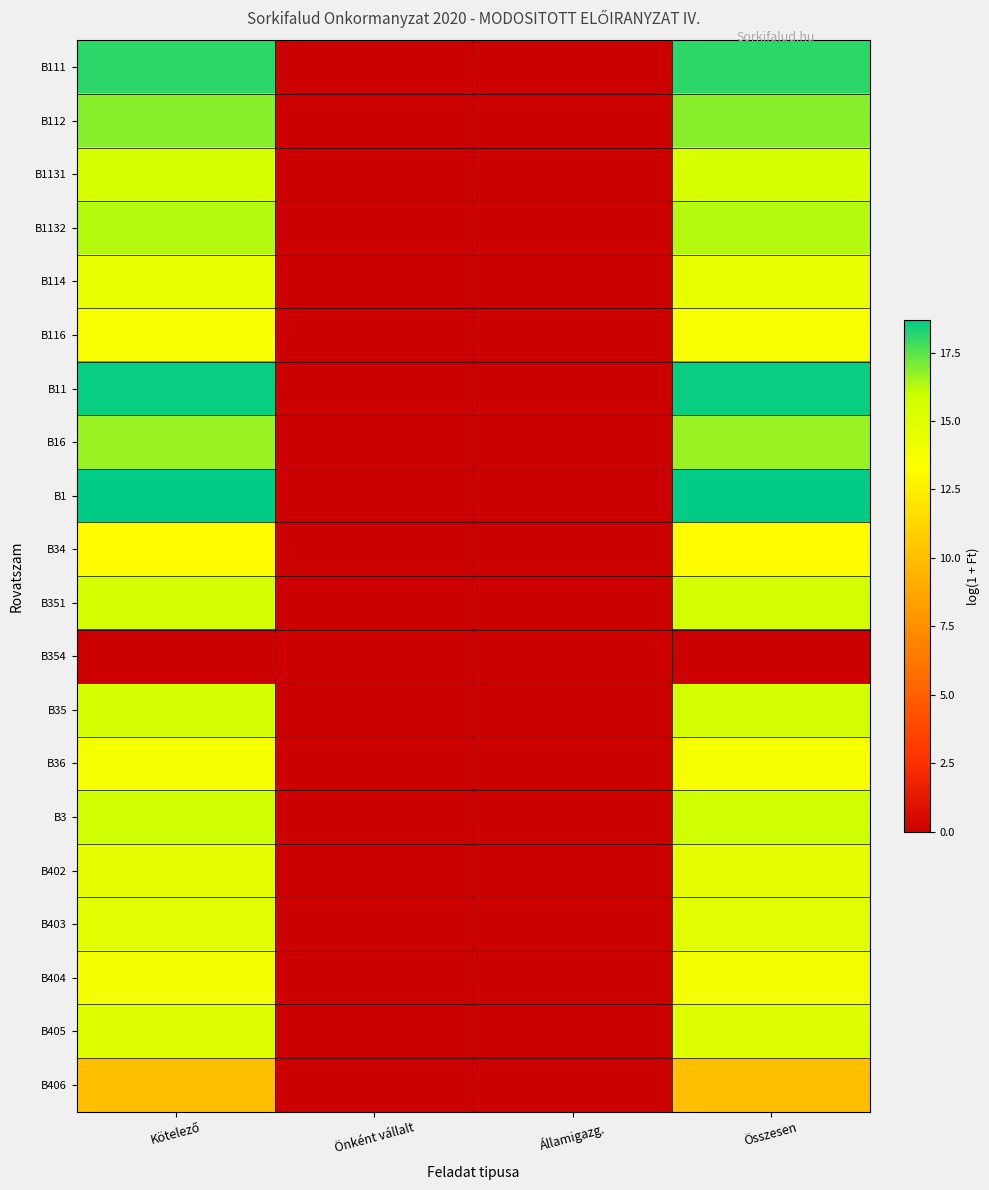

Which has a higher value, Önként vállalt or Összesen?

Összesen